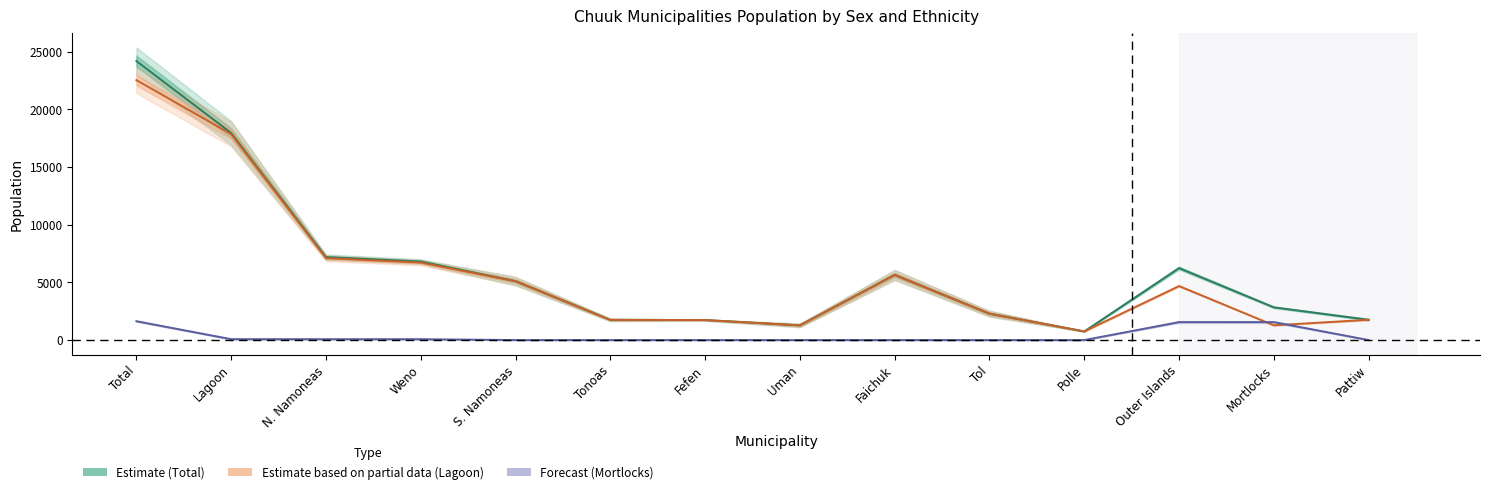

What is the sum of the Estimate (Male/Female Total) values at Lagoon and Outer Islands?

24186.5